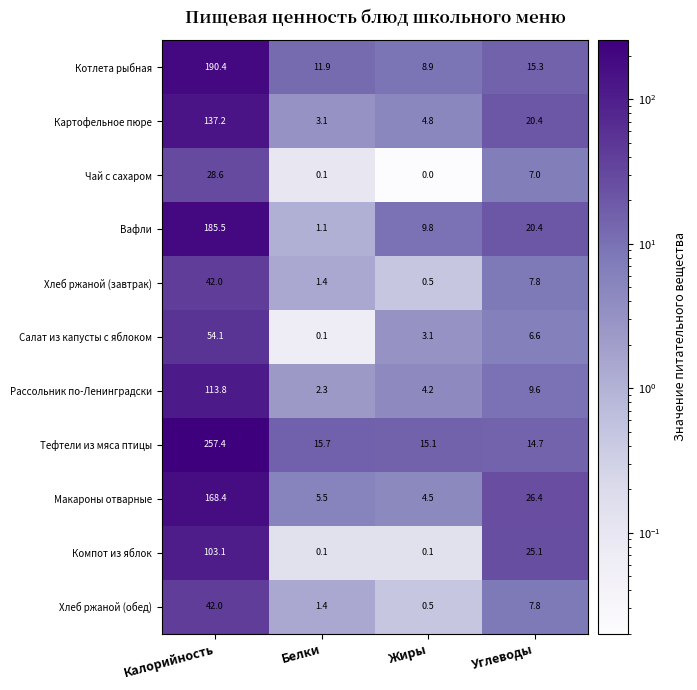

At which label does Рассольник по-Ленинградски first exceed 9?

Калорийность